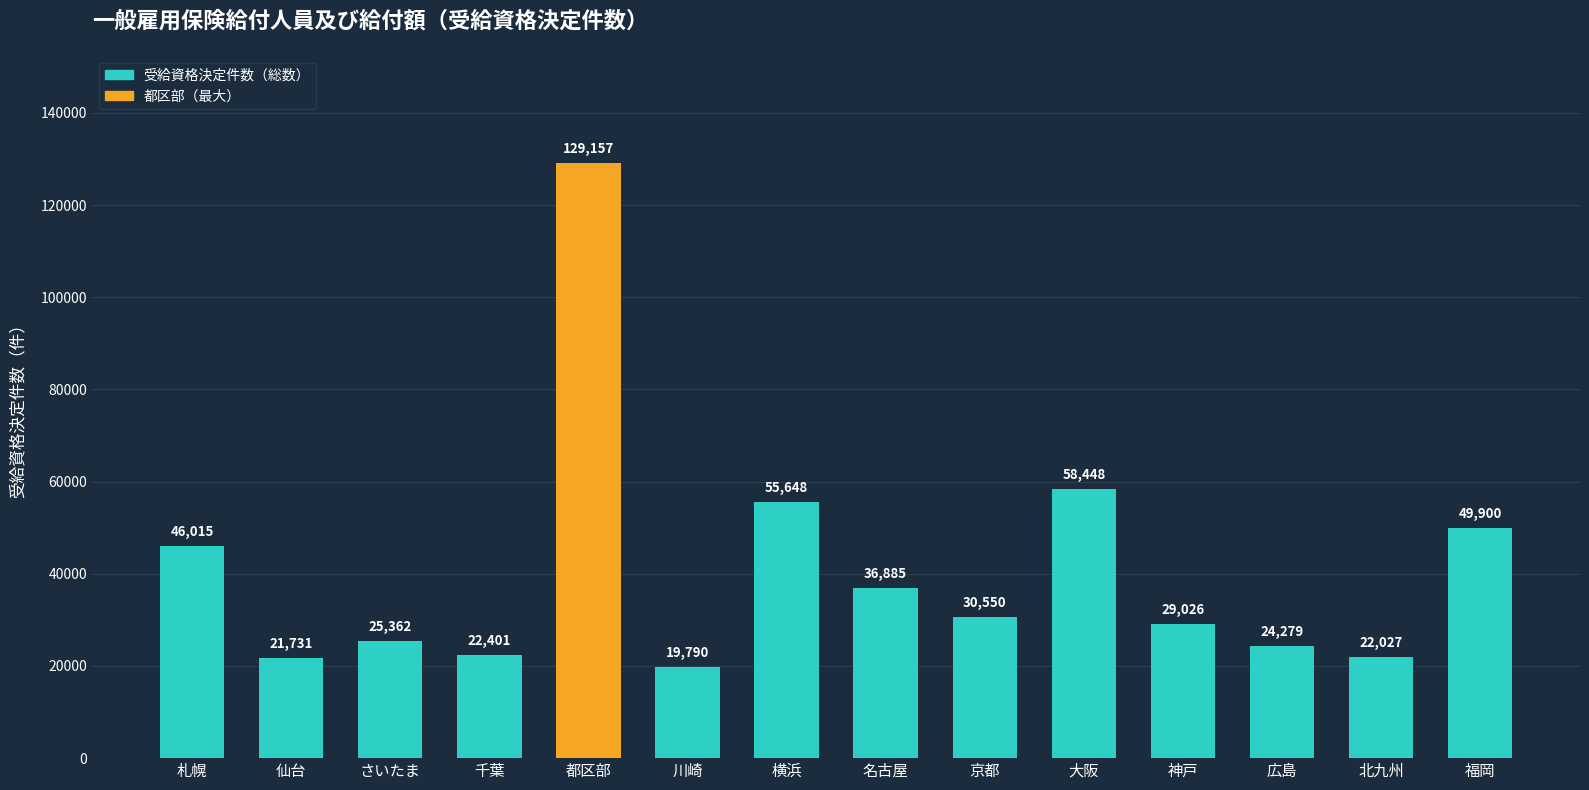

Rank the categories by value from lowest to highest.

川崎, 仙台, 北九州, 千葉, 広島, さいたま, 神戸, 京都, 名古屋, 札幌, 福岡, 横浜, 大阪, 都区部